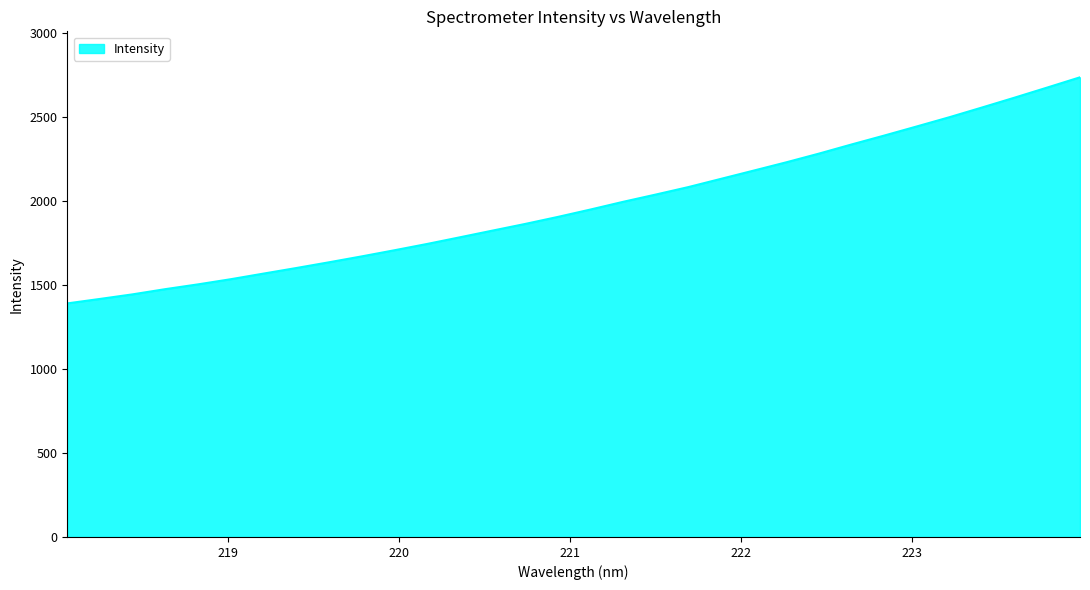

True or false: there are more than 2 points higher than both neighbors.

False